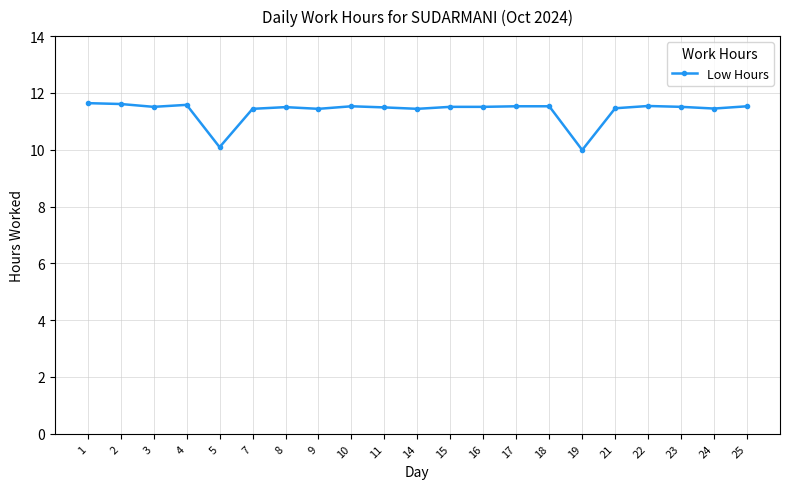

The value at 9 is 19.8. True or false?

False